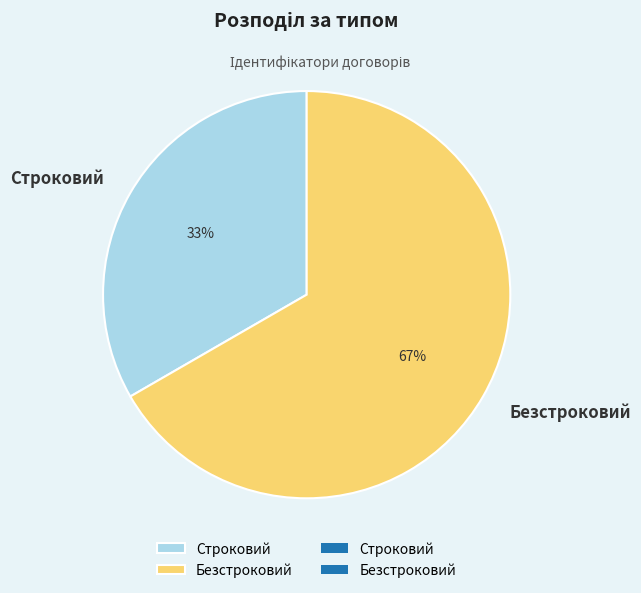

How many segments does this pie chart have?

2